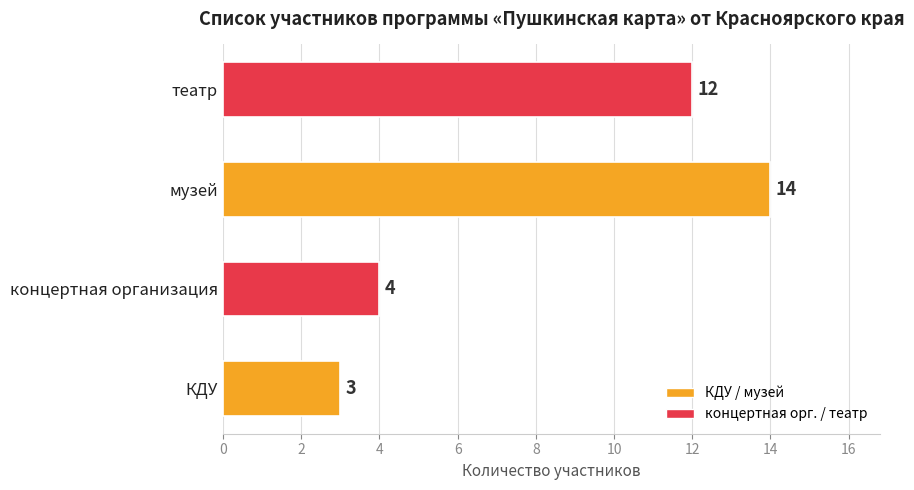

What is the difference between the second highest and second lowest values?

8